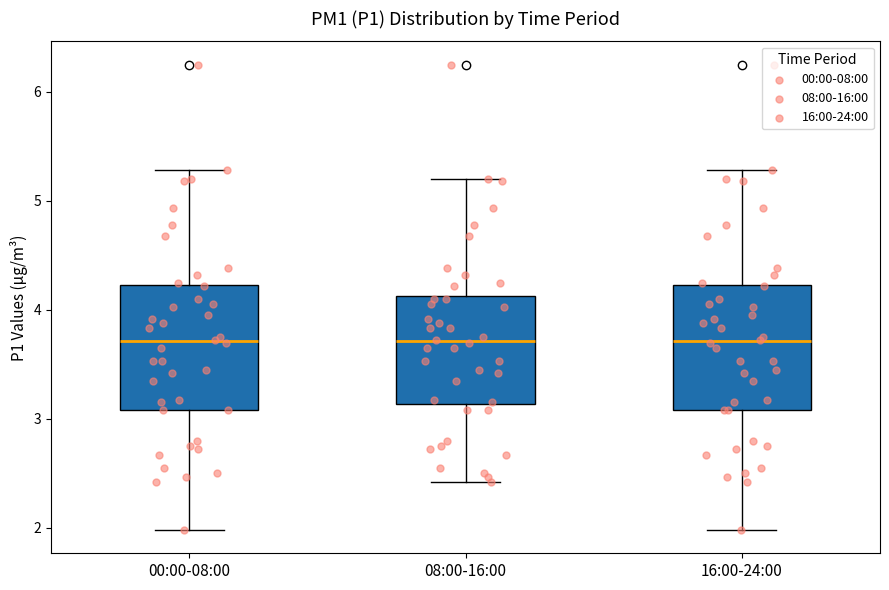

Reading left to right, transcribe this box plot: for each box, give where its median line is, the range the box spans, and where its two whiskers end, as read against the y-axis. The values are not printed on the chart, so give them approximately, as read against the axis.

00:00-08:00: median 3.7, box 3.1 to 4.2, whiskers 2.0 to 5.3
08:00-16:00: median 3.7, box 3.1 to 4.1, whiskers 2.4 to 5.2
16:00-24:00: median 3.7, box 3.1 to 4.2, whiskers 2.0 to 5.3